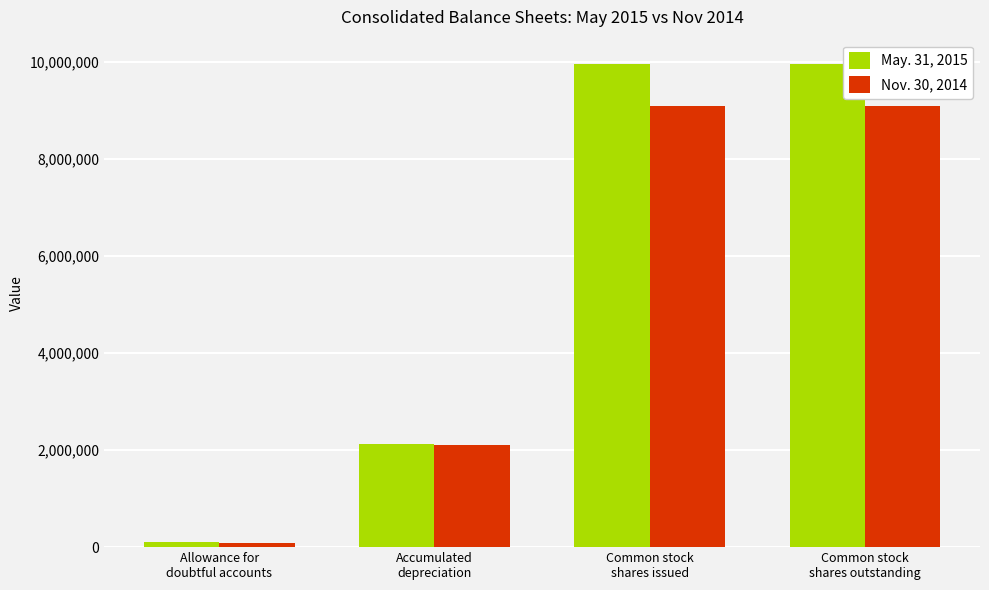

Which series has the largest total across all categories?

May. 31, 2015